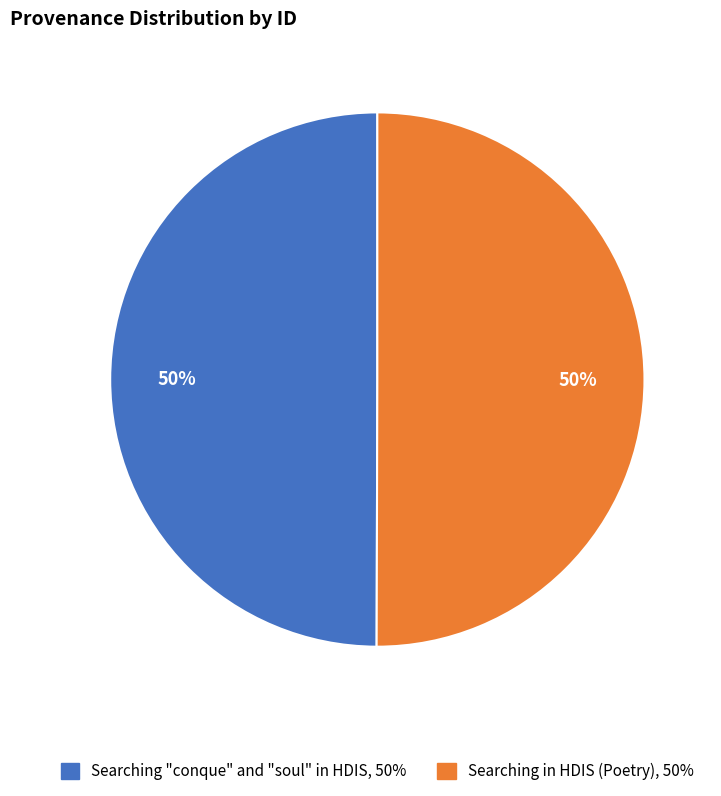

What is the ratio of the value at Searching "conque" and "soul" in HDIS to the value at Searching in HDIS (Poetry)?

1.0